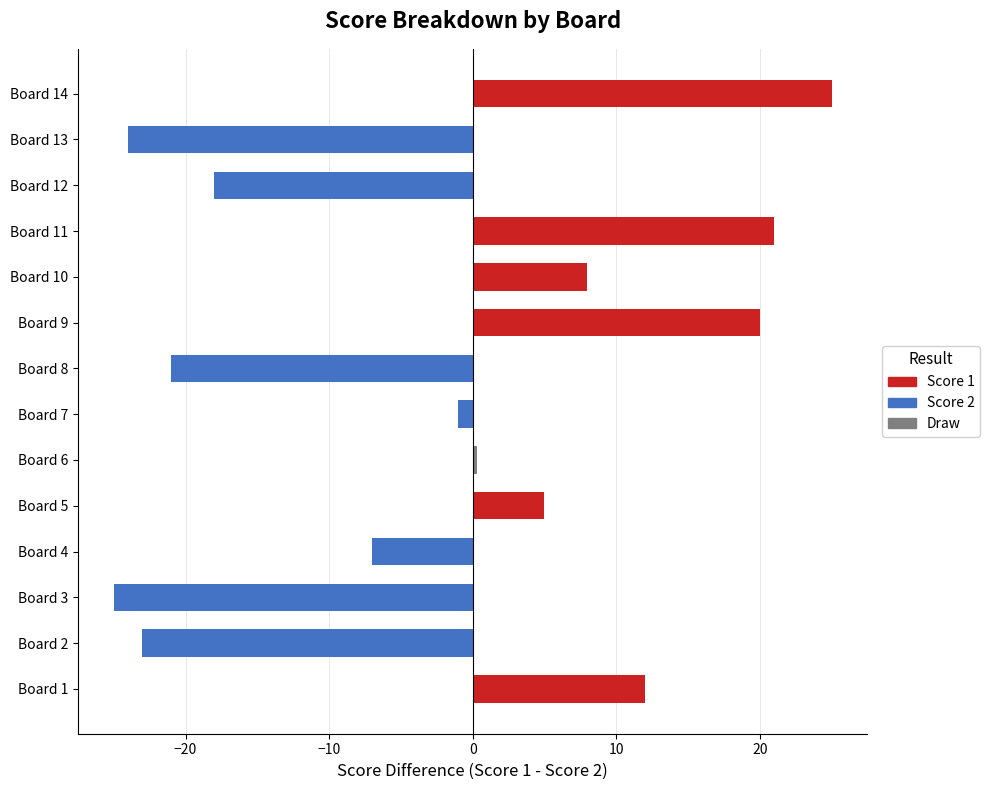

True or false: Score 1 has a value of 0 at Board 3.

True